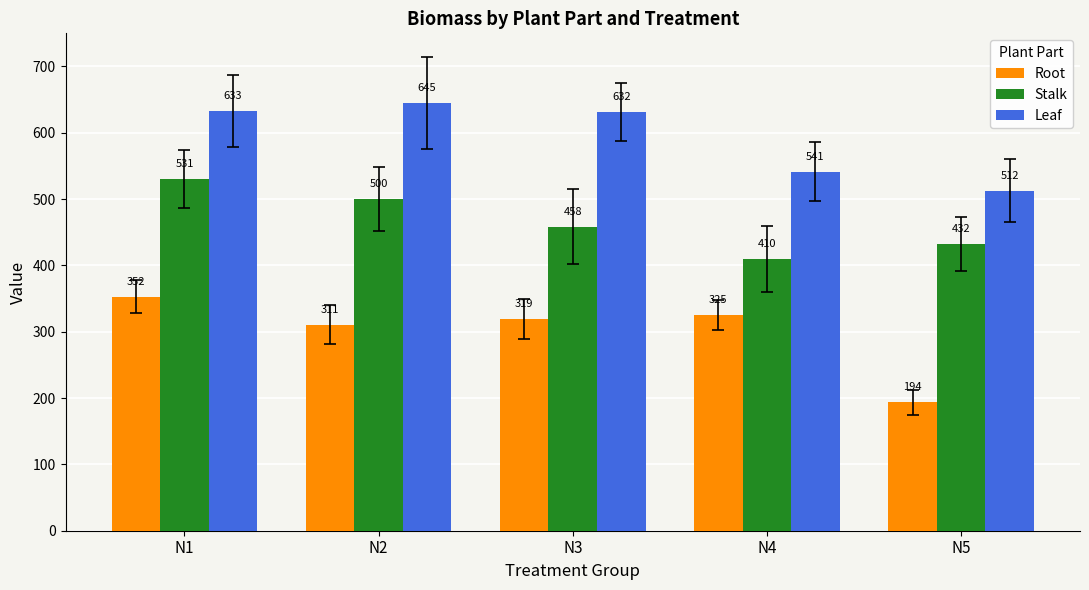

At which label is Leaf closest to 578?

N4